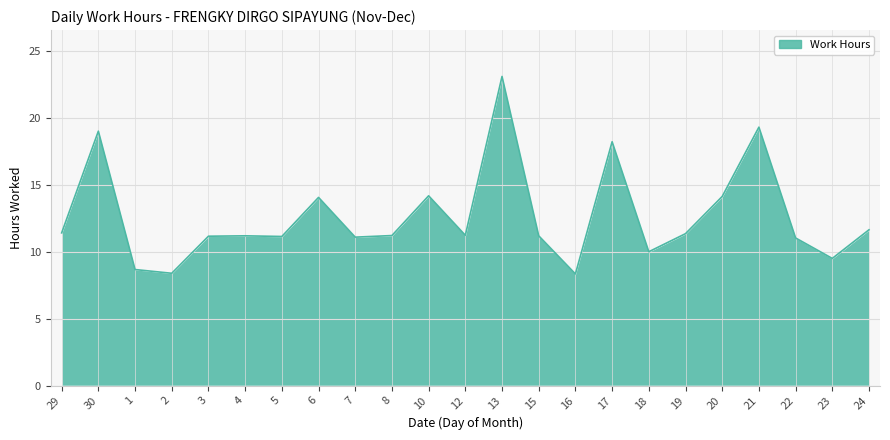

What position from the right is 17?

8